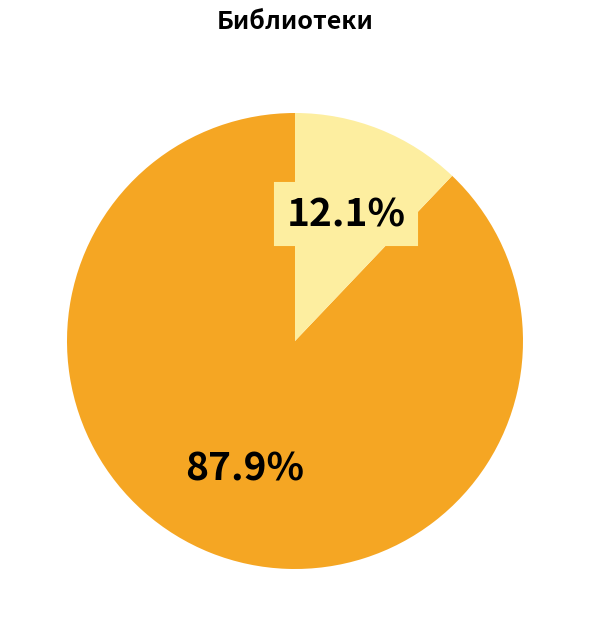

Is there a majority slice in this chart?

Yes